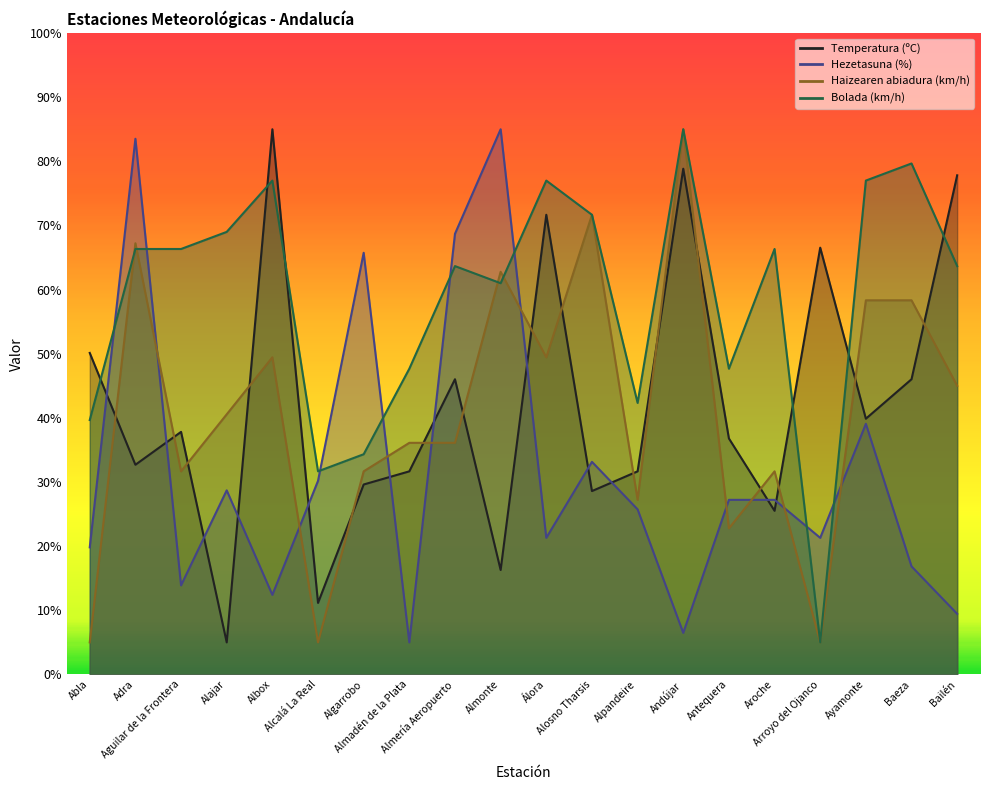

What is the approximate value of Temperatura (ºC) at Almadén de la Plata?

31.7